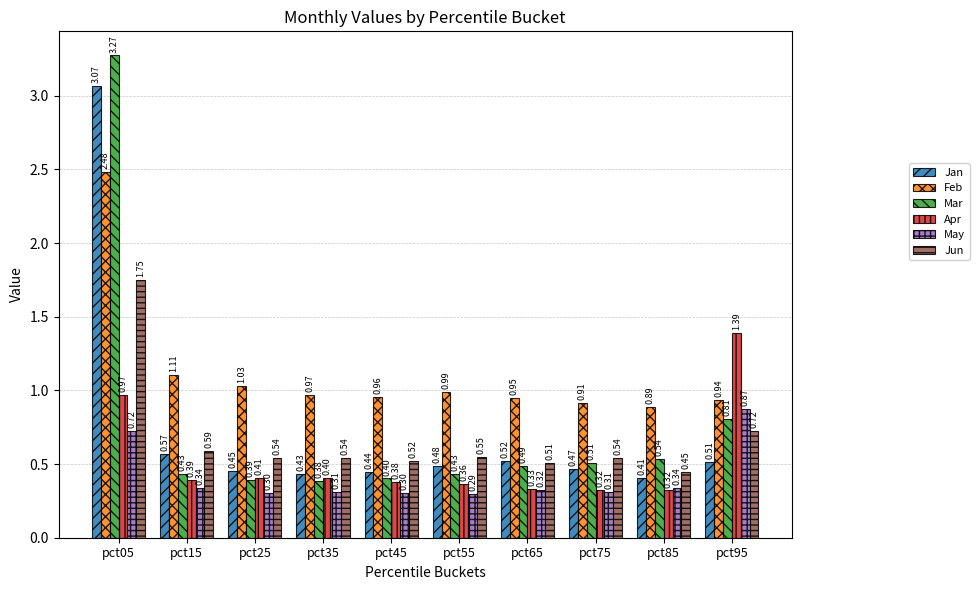

List the series in order of their peak value, lowest first.

May, Apr, Jun, Feb, Jan, Mar